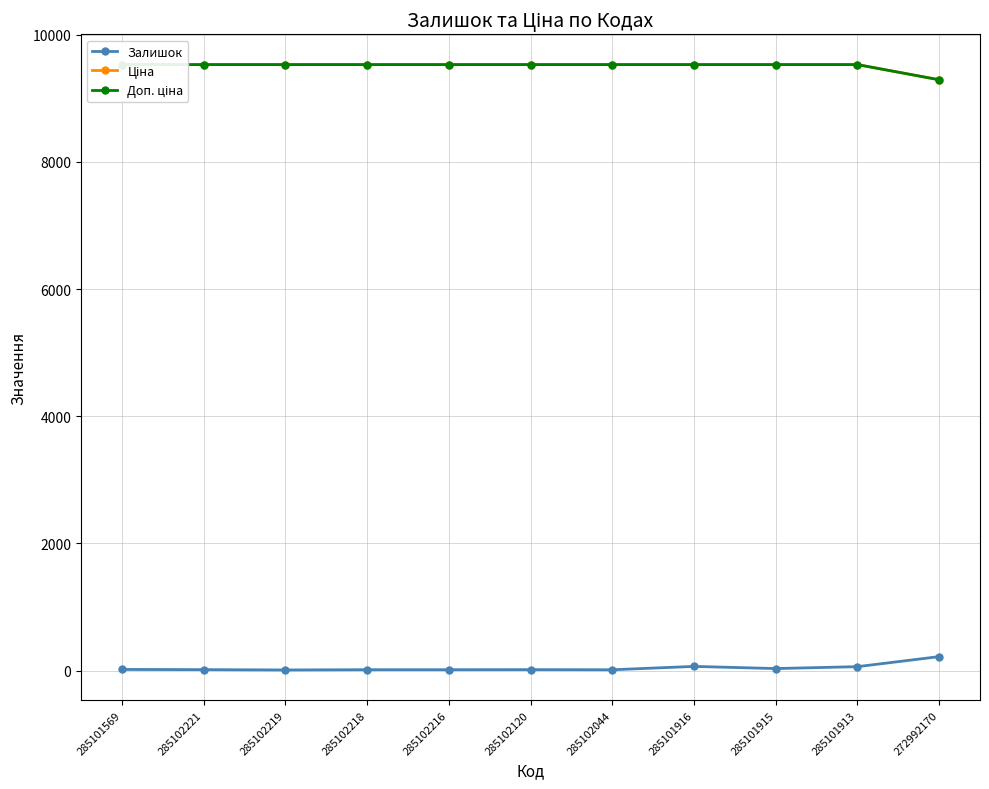

At which label does Залишок reach its peak?

272992170